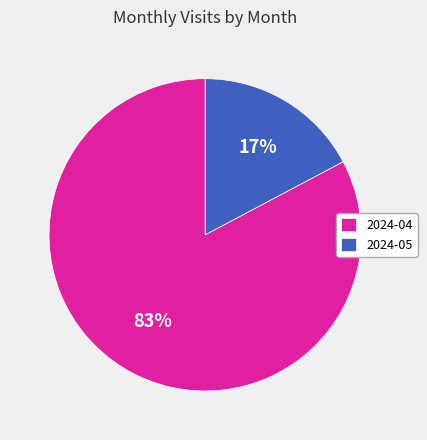

Between 2024-04 and 2024-05, which is larger?

2024-04